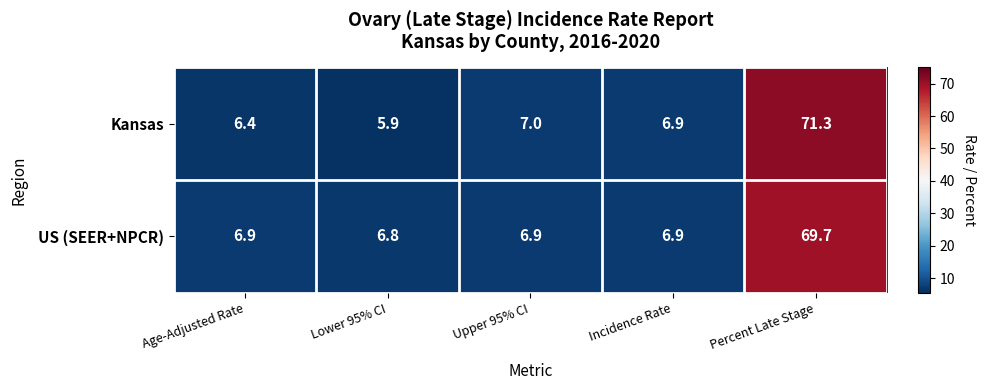

The US (SEER+NPCR) series shows 11.1 at Age-Adjusted Rate. True or false?

False